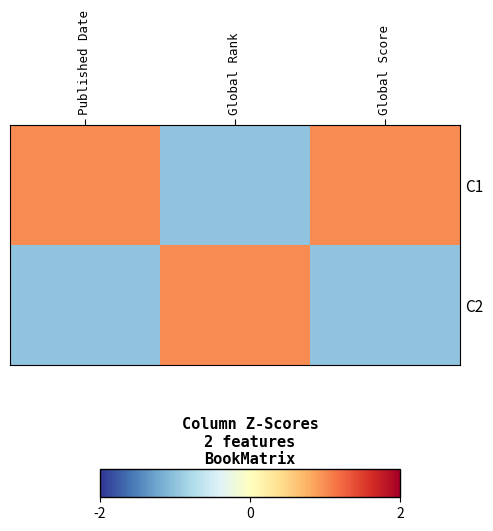

Which has a higher value, Published Date or Global Rank?

Published Date